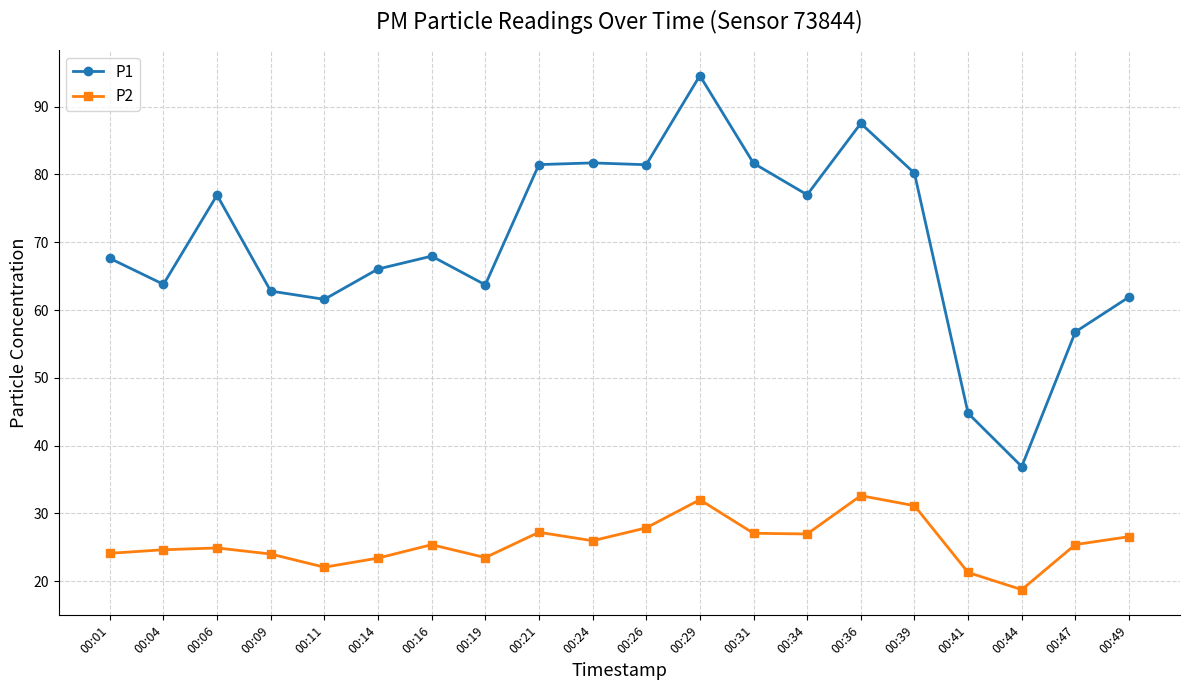

Which category has the highest value across all series?

00:29